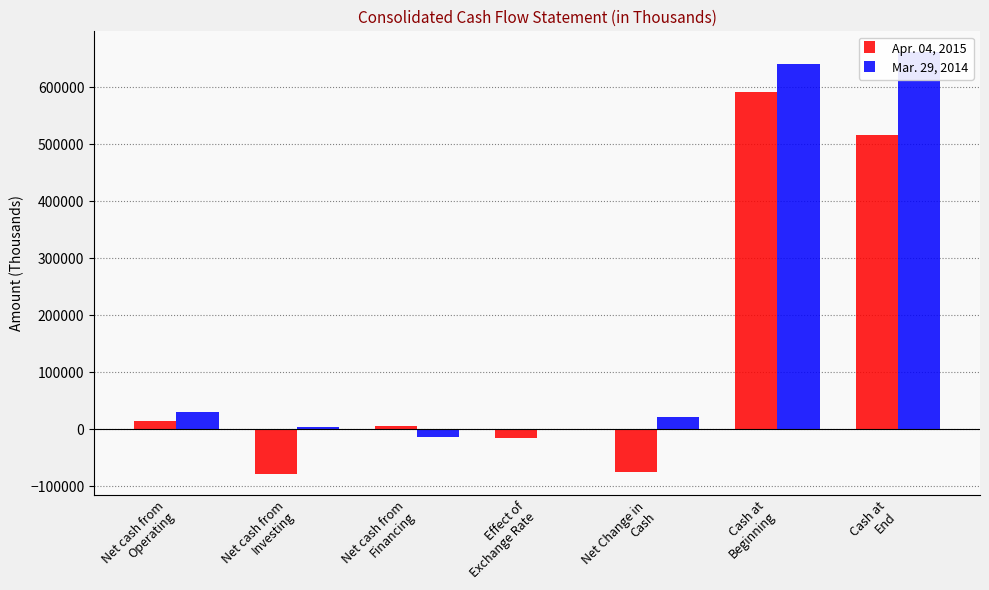

What value does the Apr. 04, 2015 series have at Cash at
Beginning, to the nearest 50?

592150